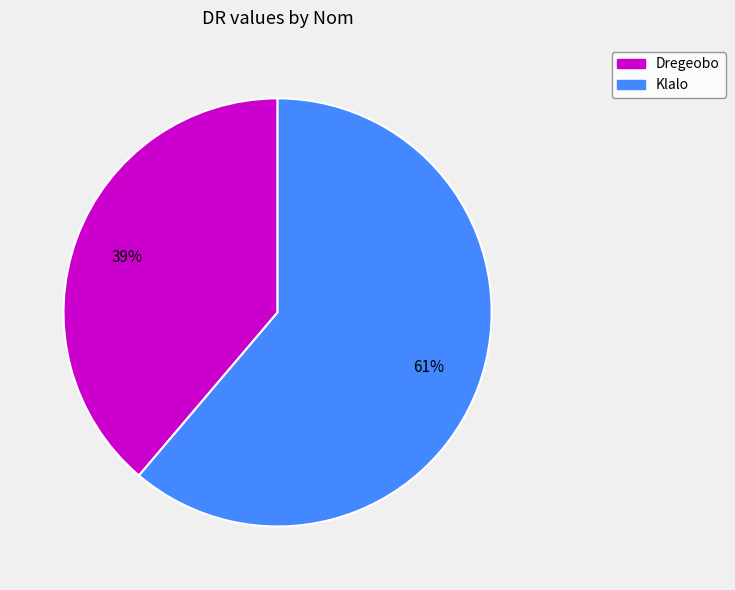

Which slice is the largest?

Klalo